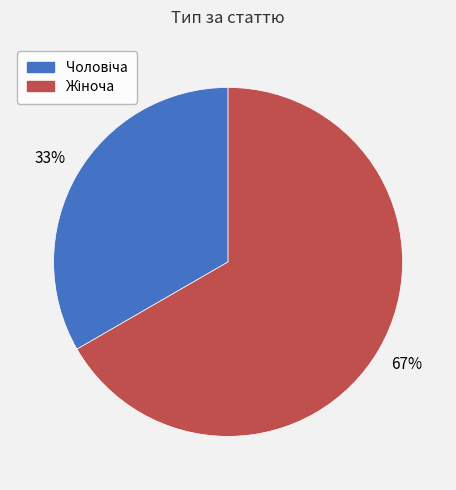

Does any single category account for the majority?

Yes